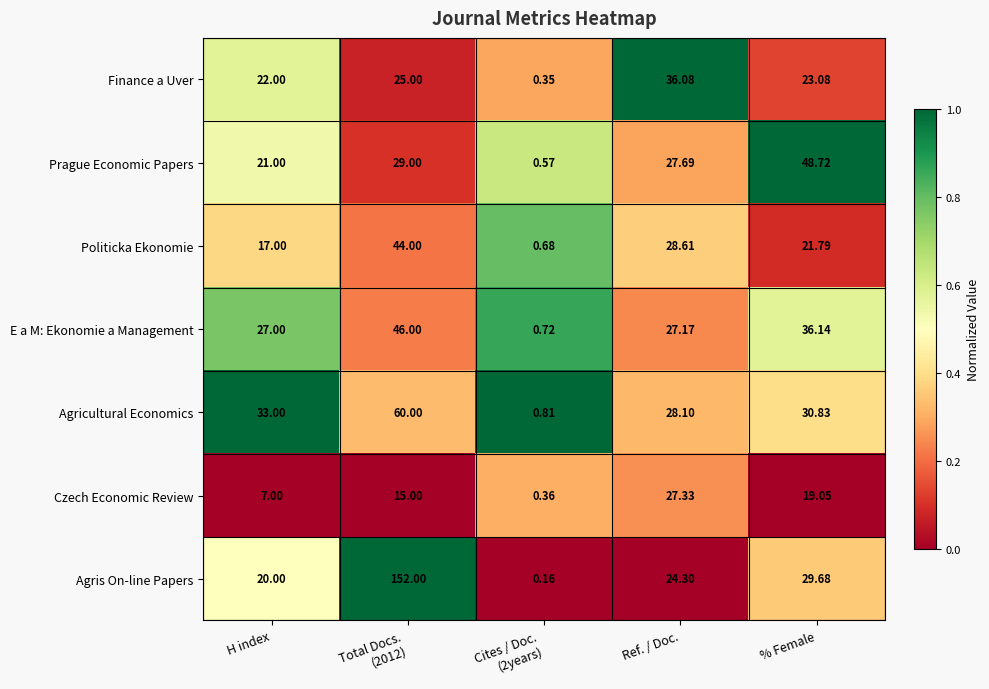

Which category has the lowest value across all series?

Cites / Doc.
(2years)